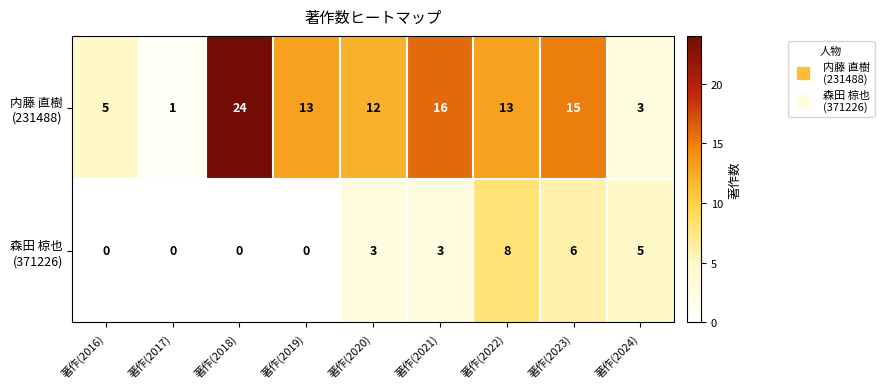

What is the spread (max minus min) of values at 著作(2019)?

13